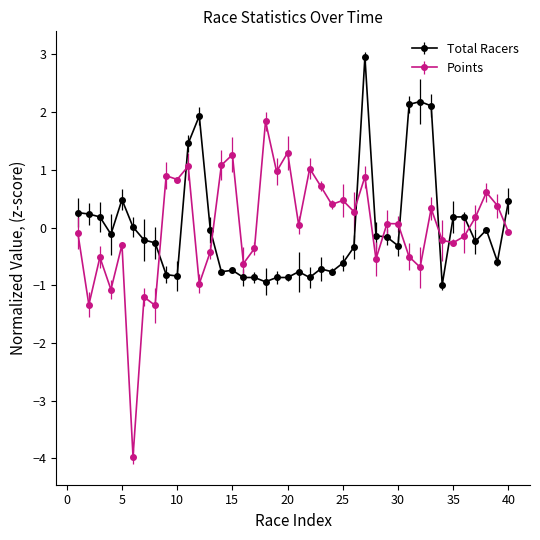

What is the difference between the maximum and second lowest values in the Total Racers series?

3.9